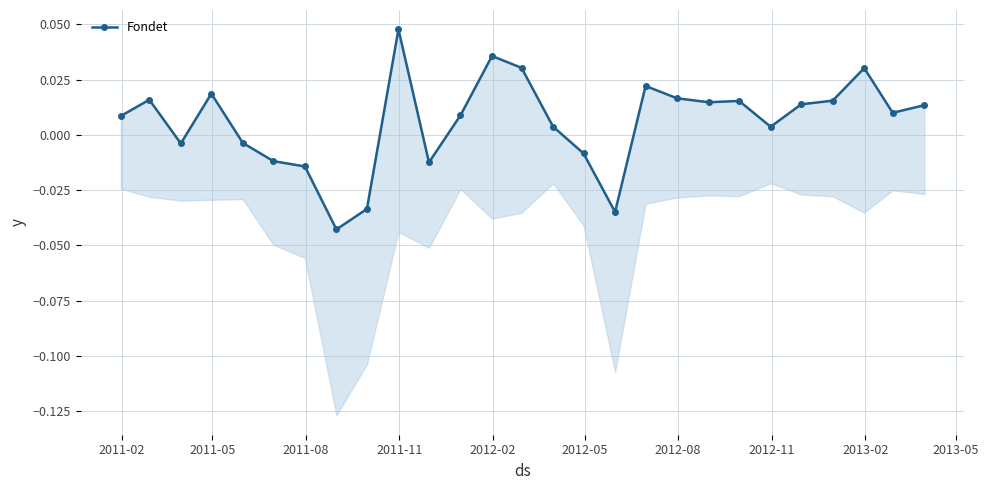

The value at 2012-08 is -0.0. True or false?

False